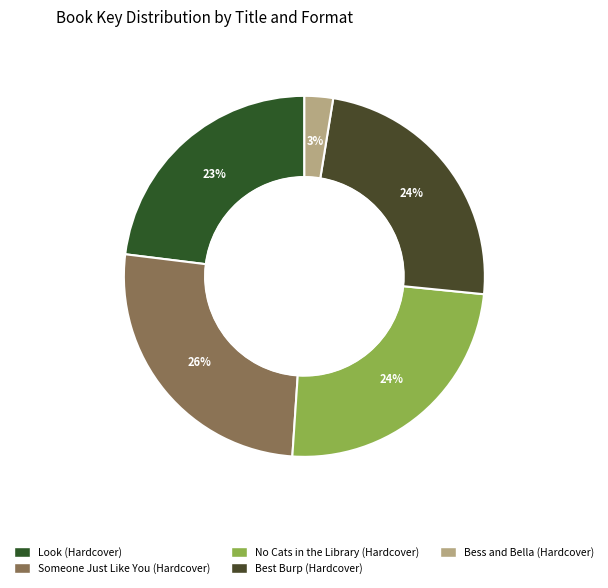

How many slices are in this pie chart?

5